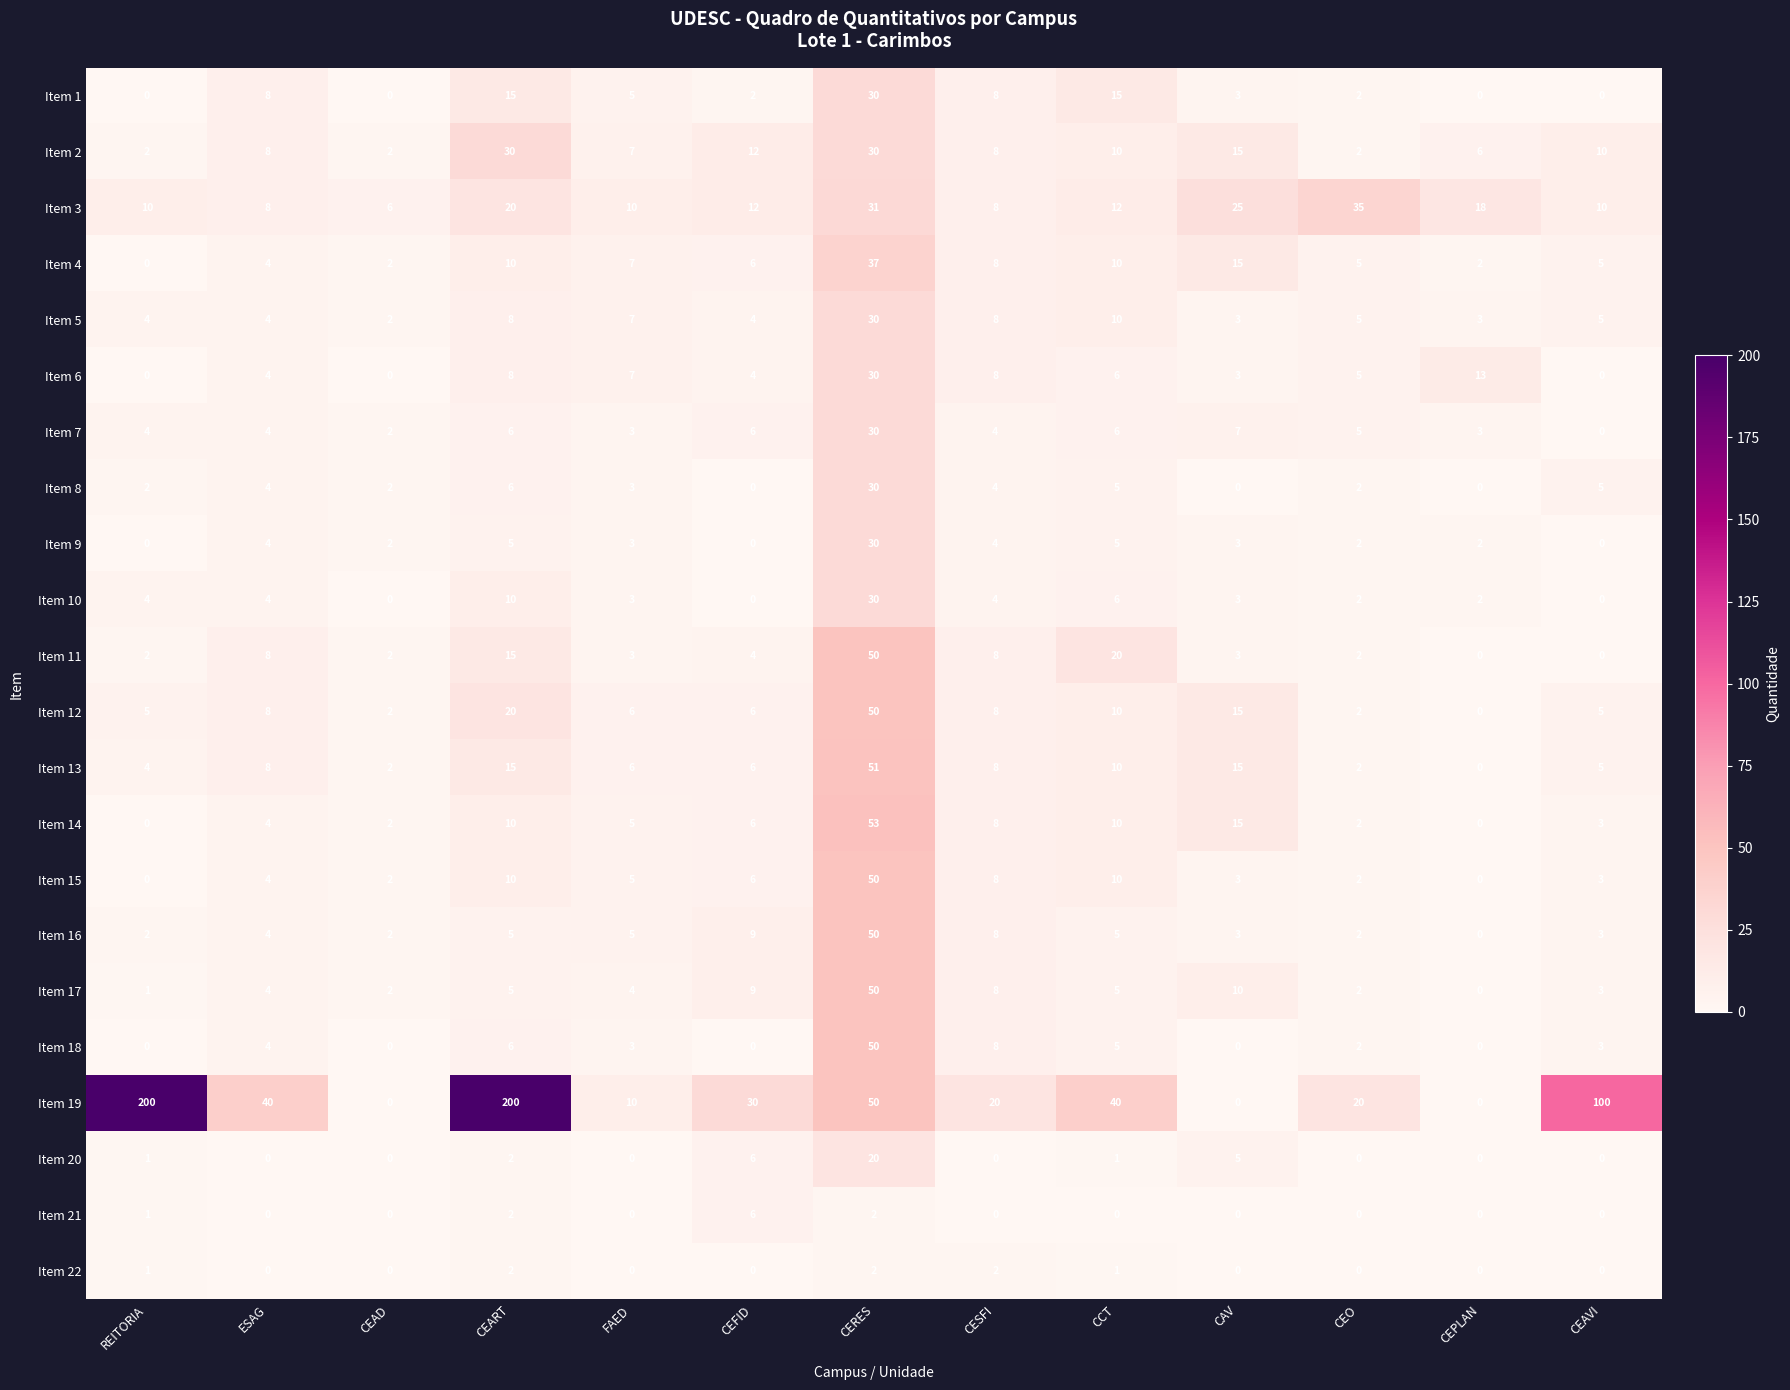

Is it true that Item 22 equals 1 at ESAG?

False